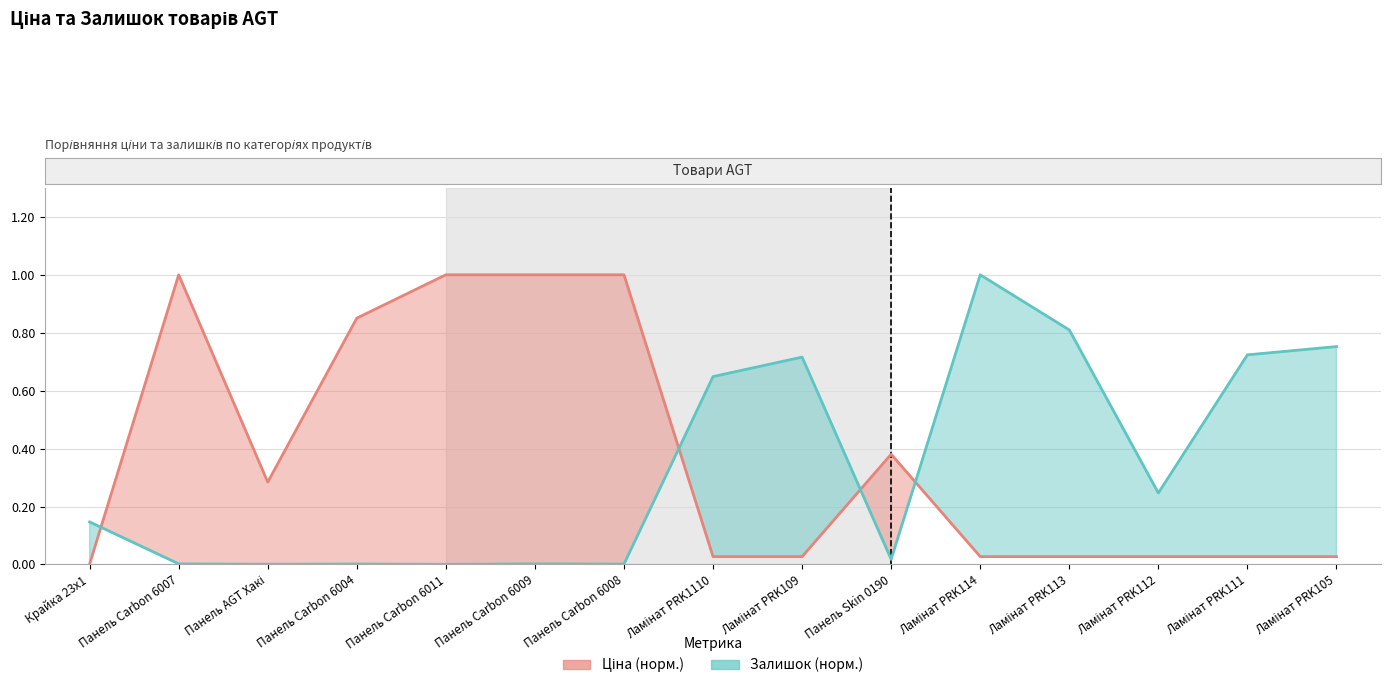

What is the total value across all series at Ламінат PRK1110?

0.7